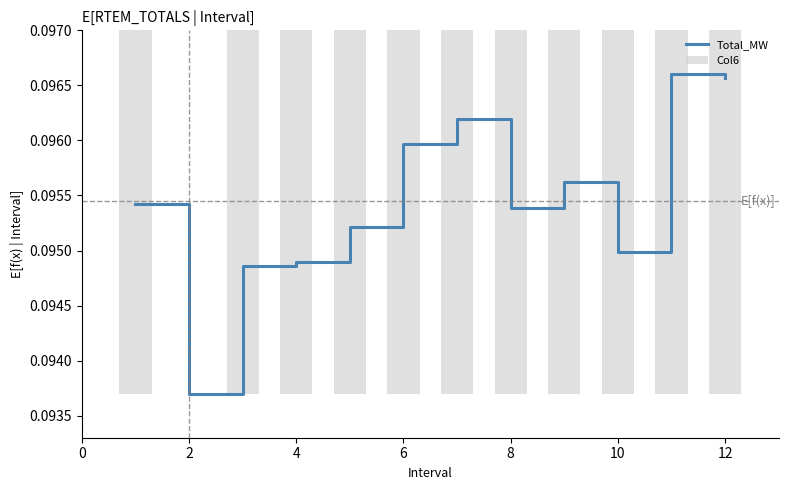

Is it true that Total_MW equals 0.2 at 12?

False